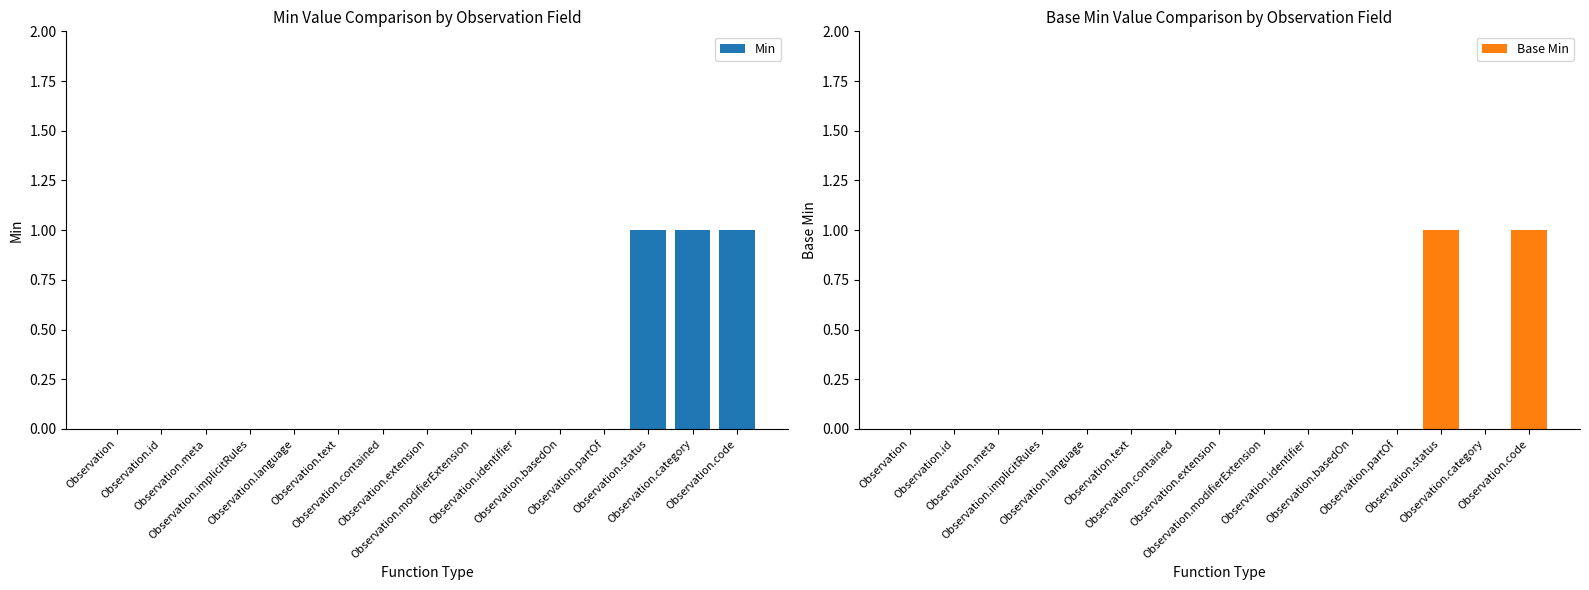

What is the maximum value shown in the chart?

1